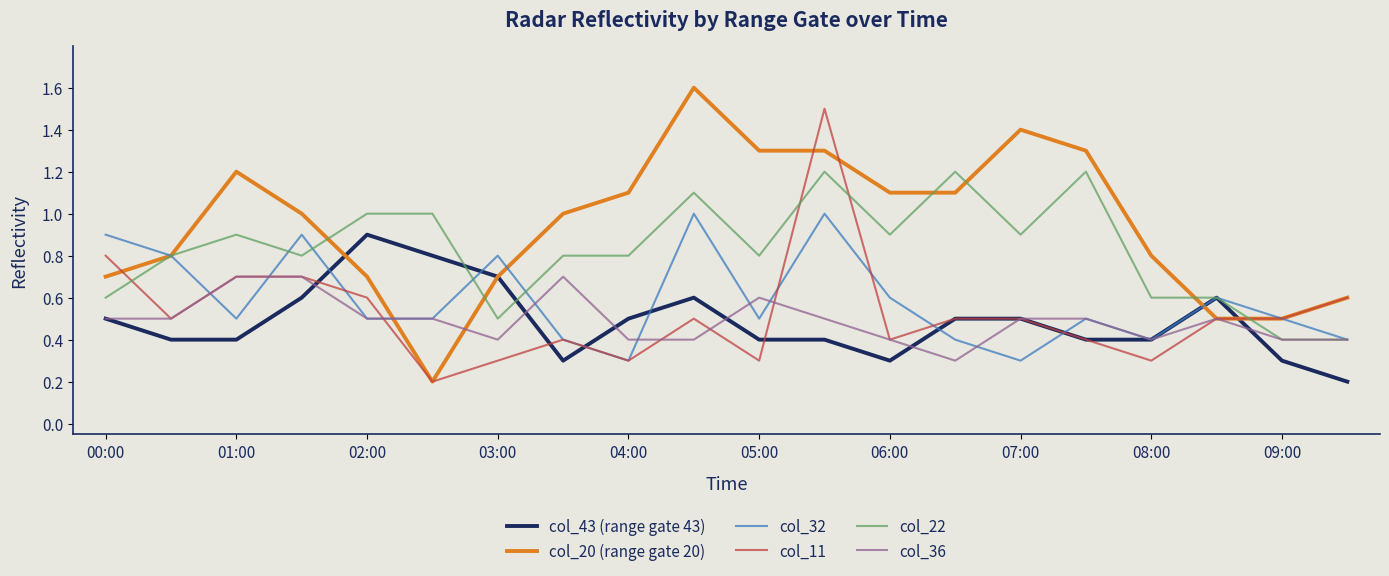

What is the maximum value shown in the chart?

1.6